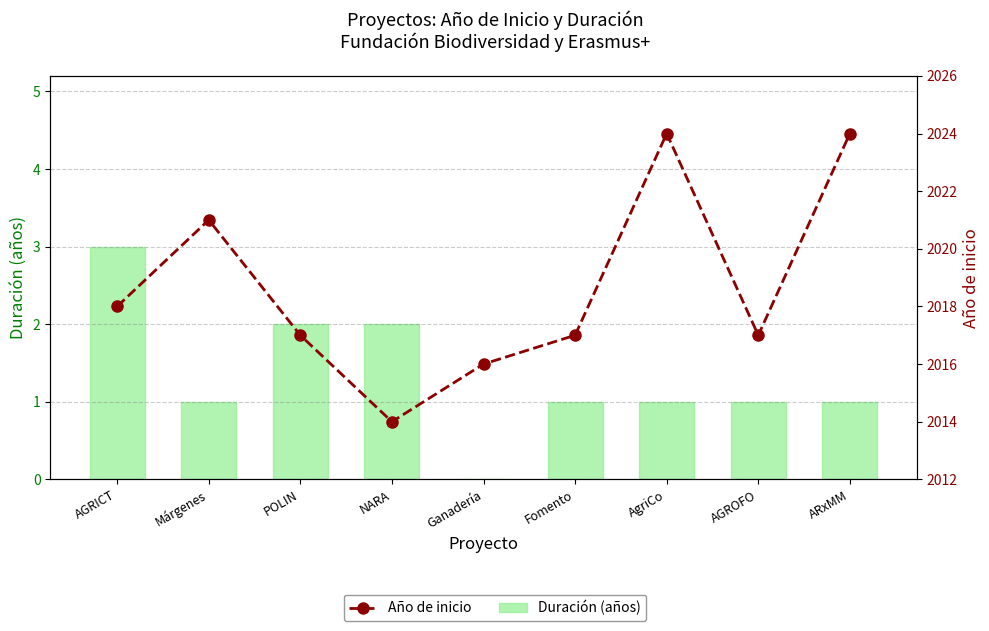

The value of Año de inicio at AGROFO is 2017. True or false?

True